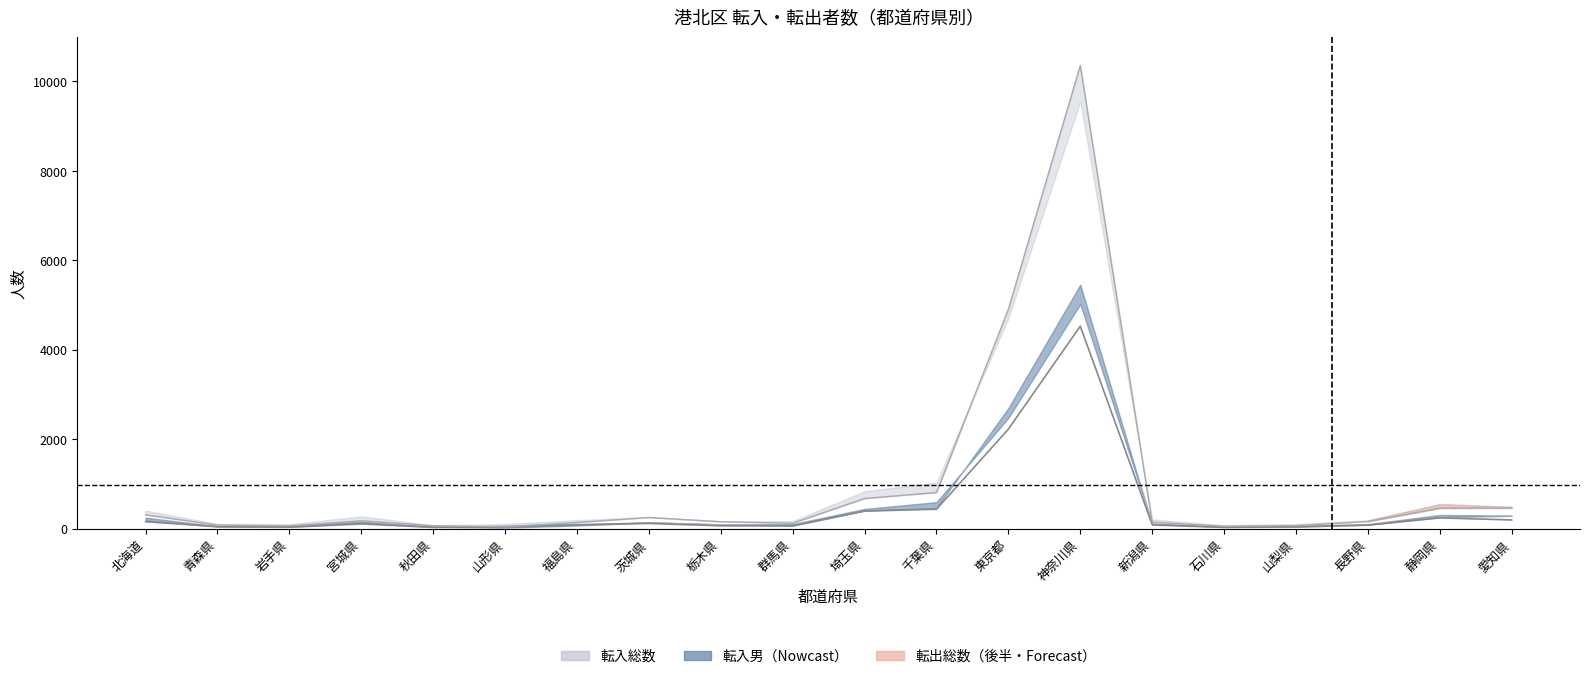

What is the value of the 15th point from the left?

95